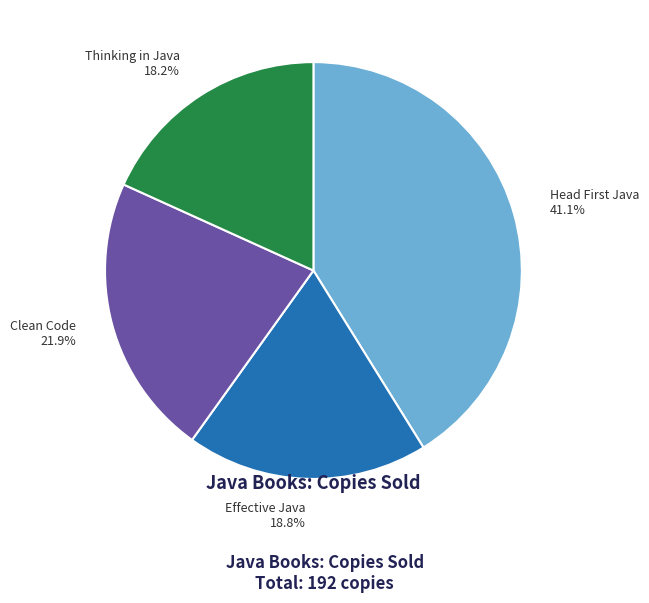

To the nearest percent, what portion does Effective Java represent?

19%